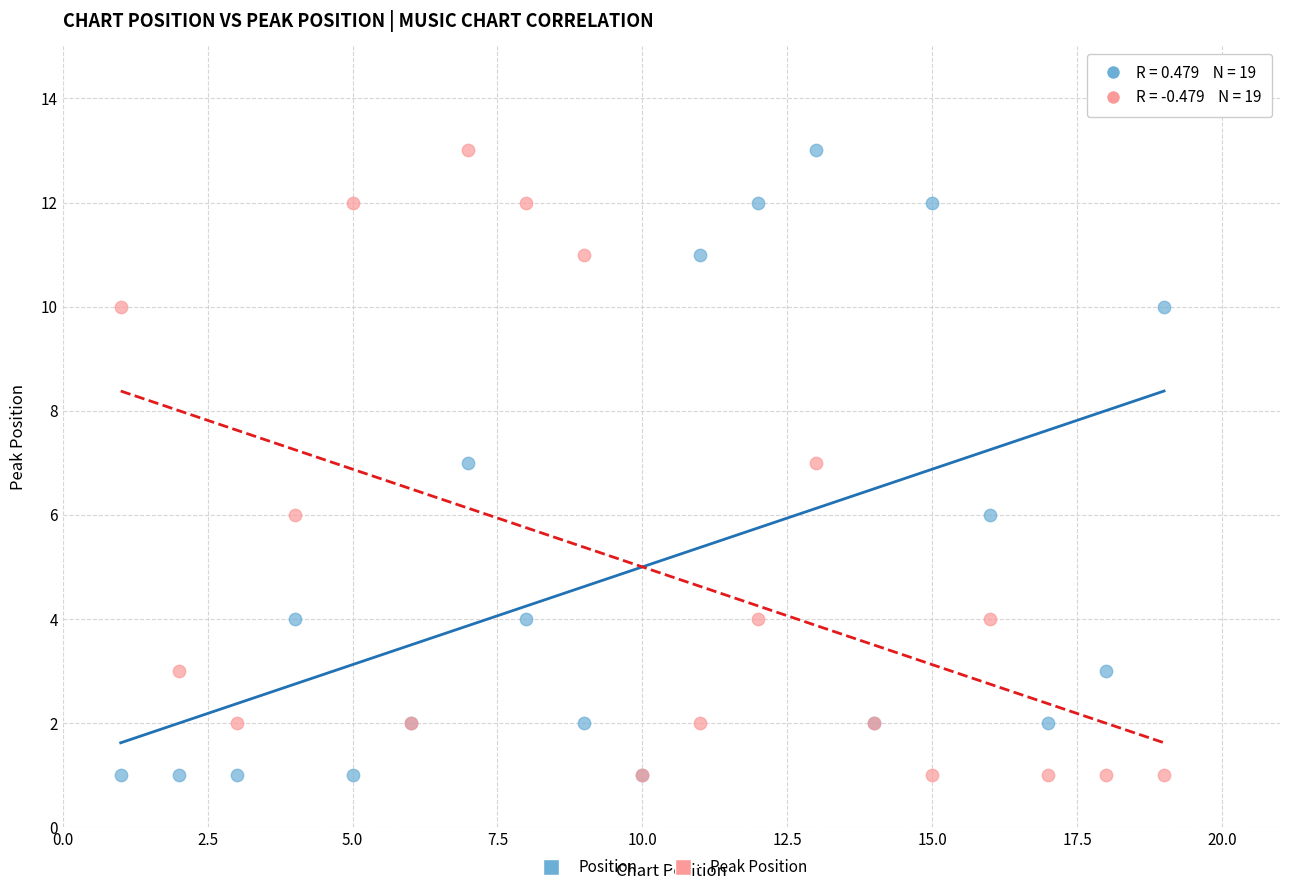

What are all the series names shown in the legend?

Position, Peak Position